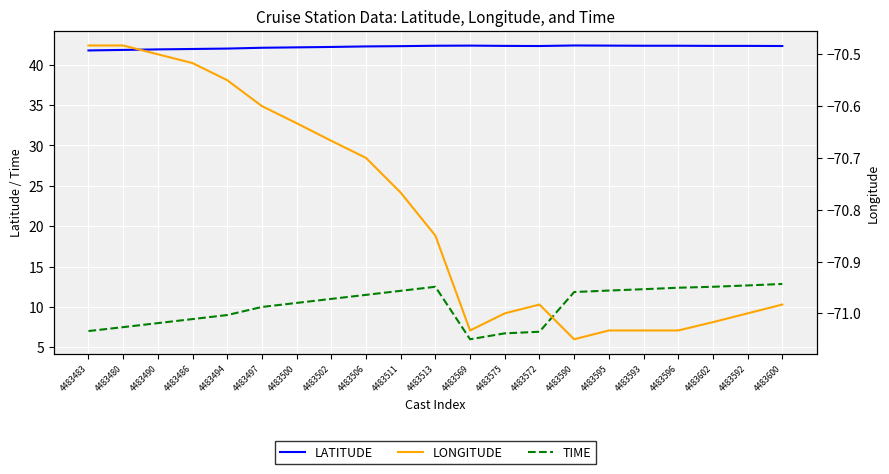

Reading left to right, list all the values displayed in this chart.

LATITUDE: 4483483=41.8	4483480=41.8	4483490=41.9	4483486=42.0	4483494=42.0	4483497=42.1	4483500=42.1	4483502=42.2	4483506=42.3	4483511=42.3	4483513=42.4	4483569=42.4	4483575=42.3	4483572=42.3	4483590=42.4	4483595=42.4	4483593=42.4	4483596=42.4	4483602=42.3	4483592=42.3	4483600=42.3
TIME: 4483483=7.0	4483480=7.5	4483490=8.0	4483486=8.5	4483494=9.0	4483497=10.0	4483500=10.5	4483502=11.0	4483506=11.5	4483511=12.0	4483513=12.5	4483569=6.0	4483575=6.7	4483572=6.9	4483590=11.8	4483595=12.0	4483593=12.2	4483596=12.4	4483602=12.5	4483592=12.7	4483600=12.8
LONGITUDE: 4483483=-70.5	4483480=-70.5	4483490=-70.5	4483486=-70.5	4483494=-70.5	4483497=-70.6	4483500=-70.6	4483502=-70.7	4483506=-70.7	4483511=-70.8	4483513=-70.8	4483569=-71.0	4483575=-71.0	4483572=-71.0	4483590=-71.0	4483595=-71.0	4483593=-71.0	4483596=-71.0	4483602=-71.0	4483592=-71.0	4483600=-71.0